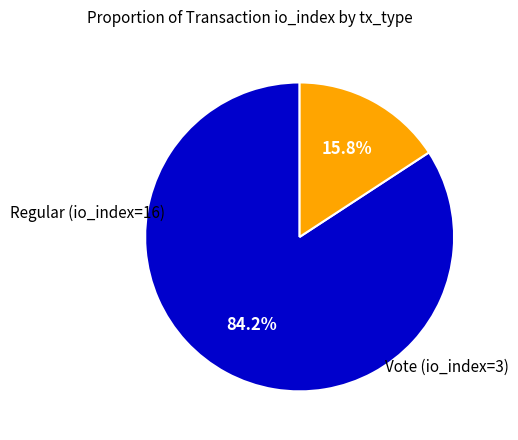

Count the number of slices in the pie.

2